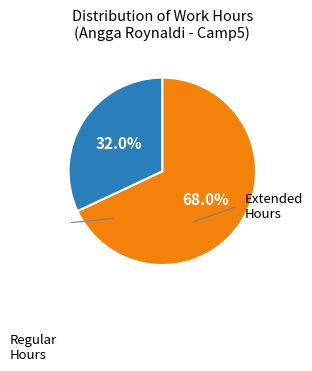

Is there any slice that represents more than half of the pie?

Yes